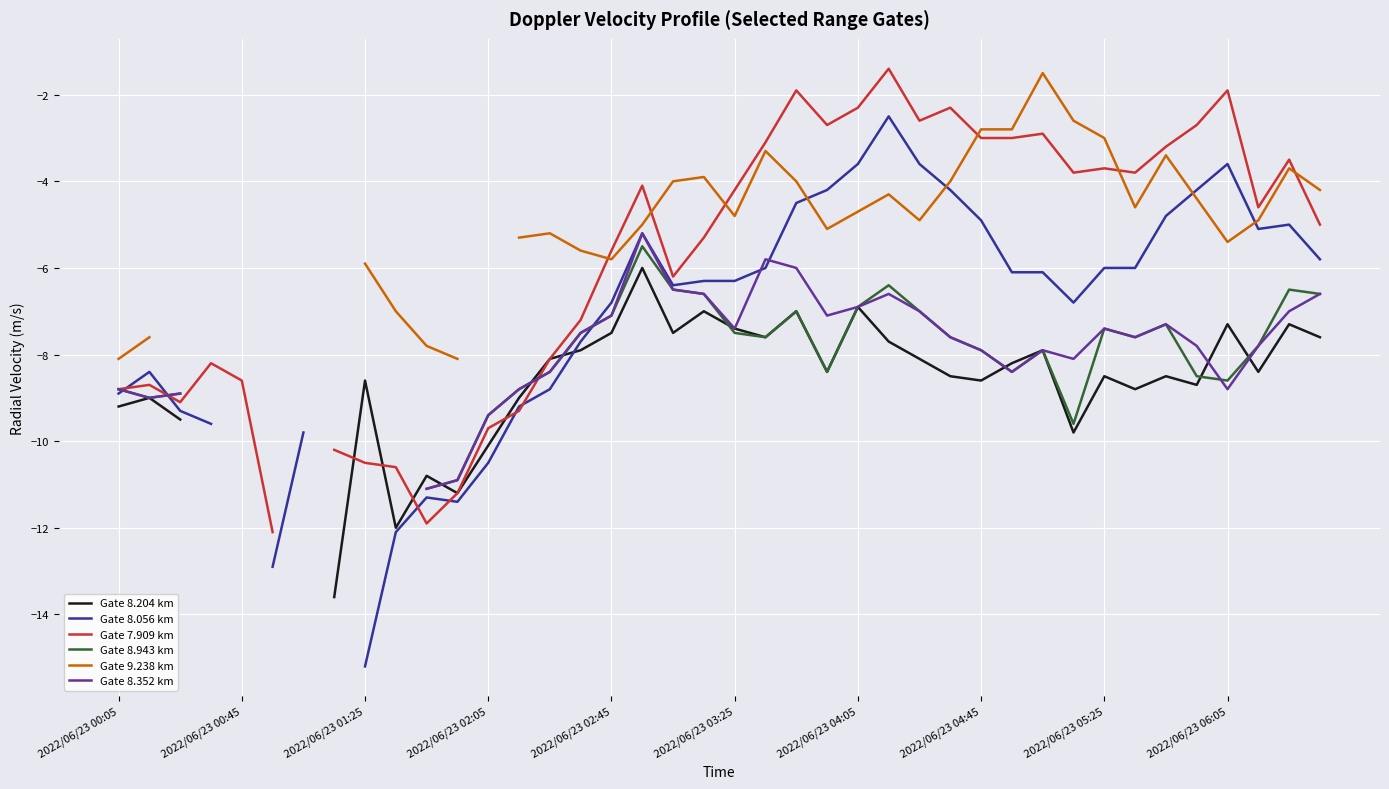

How many data points in Gate 9.238 km are above -4?

9